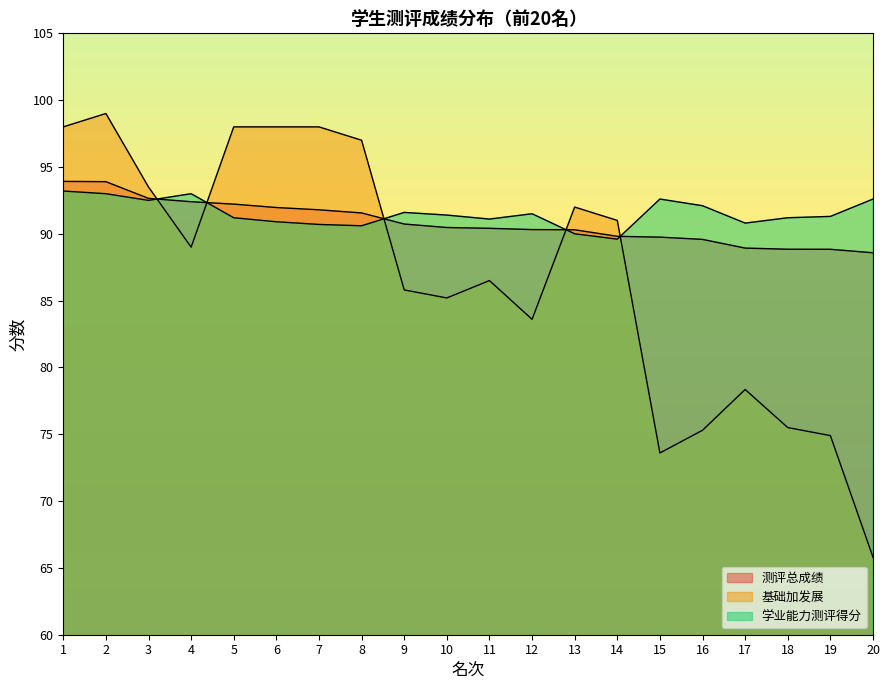

Between 3 and 19, which is larger?

3